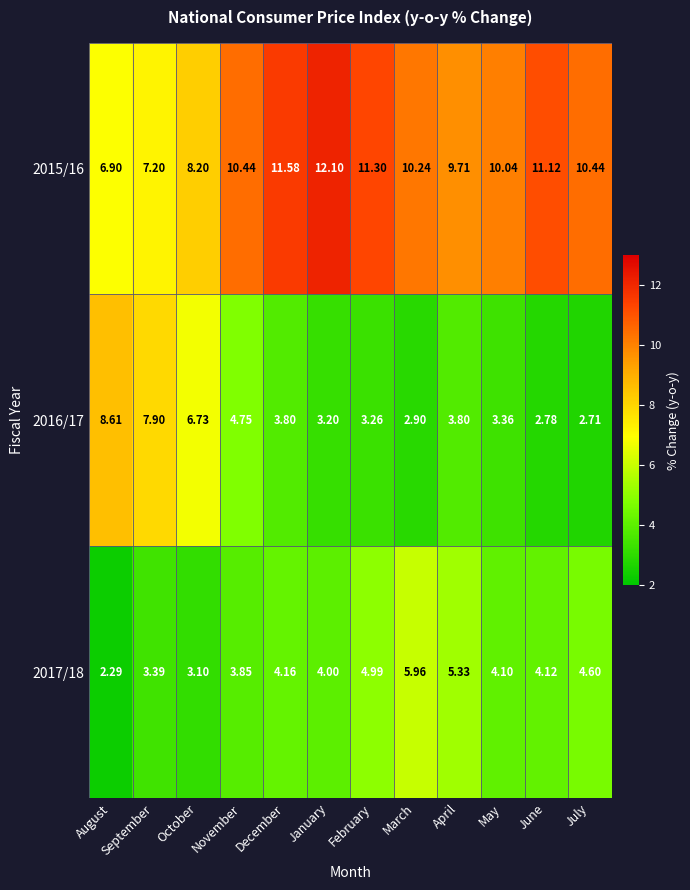

Between March and May, which series saw the biggest shift?

2017/18